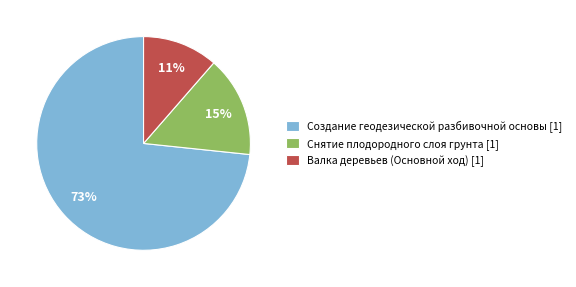

Is there a majority slice in this chart?

Yes